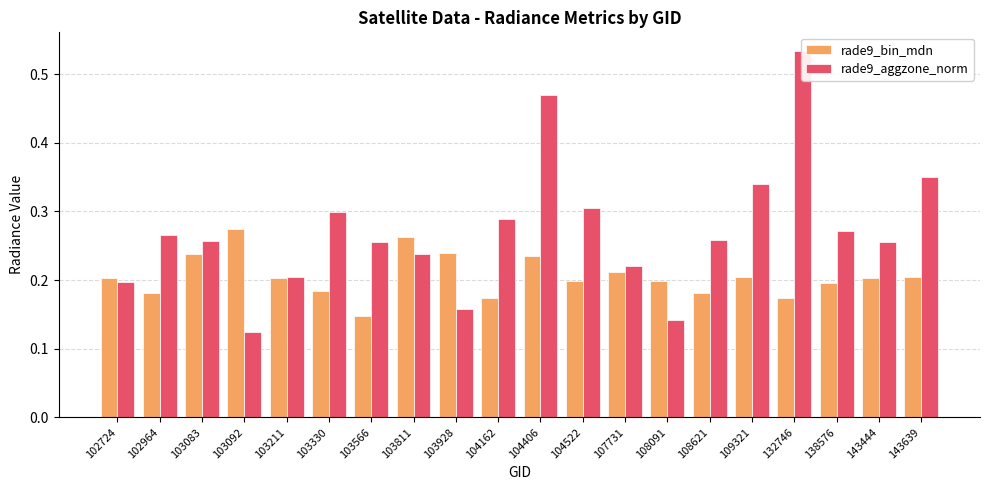

What are all the series names shown in the legend?

rade9_bin_mdn, rade9_aggzone_norm